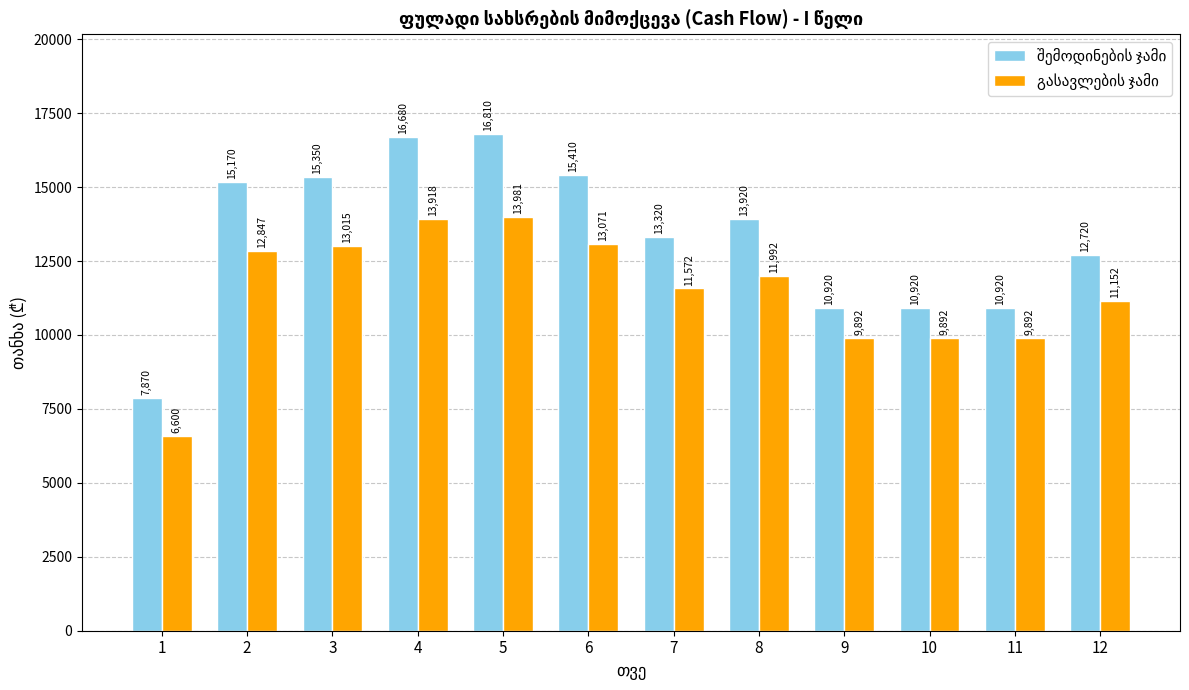

What is the smallest value displayed?

6600